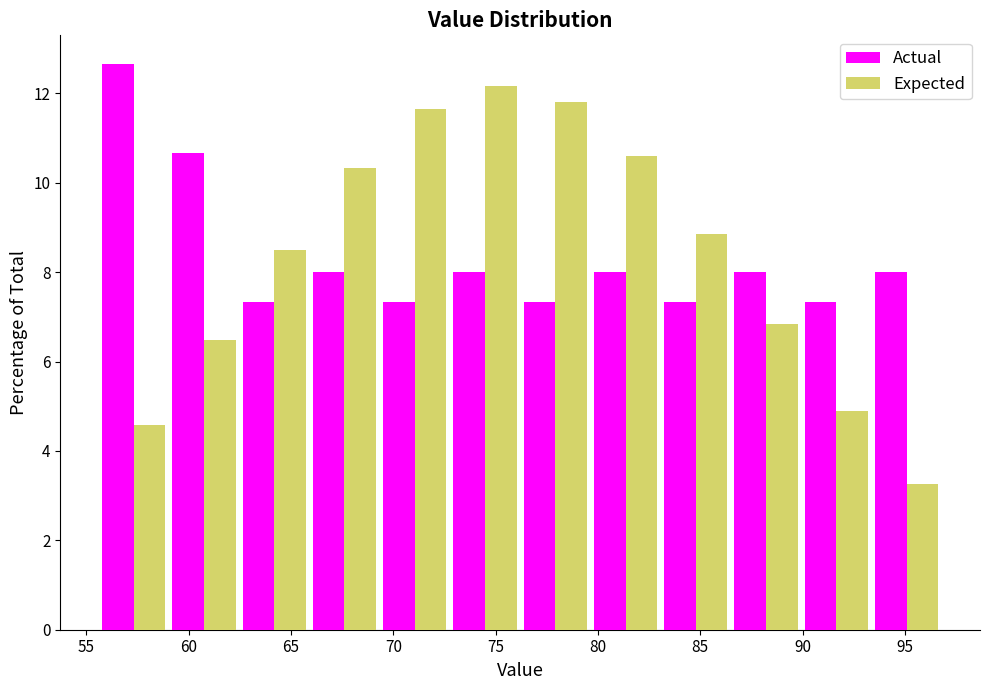

Reading left to right, list every range on the x-axis with the height of the bar of each series over it. Neither the bar edges nor the heights are printed on the chart, so give them approximately, as read against the axes.

55.5 to 59.0: Actual=12.6	Expected=4.6
59.0 to 62.5: Actual=10.6	Expected=6.4
62.5 to 66.0: Actual=7.4	Expected=8.6
66.0 to 69.5: Actual=8.0	Expected=10.4
69.5 to 73.0: Actual=7.4	Expected=11.6
73.0 to 76.0: Actual=8.0	Expected=12.2
76.0 to 79.5: Actual=7.4	Expected=11.8
79.5 to 83.0: Actual=8.0	Expected=10.6
83.0 to 86.5: Actual=7.4	Expected=8.8
86.5 to 90.0: Actual=8.0	Expected=6.8
90.0 to 93.5: Actual=7.4	Expected=5.0
93.5 to 97.0: Actual=8.0	Expected=3.2